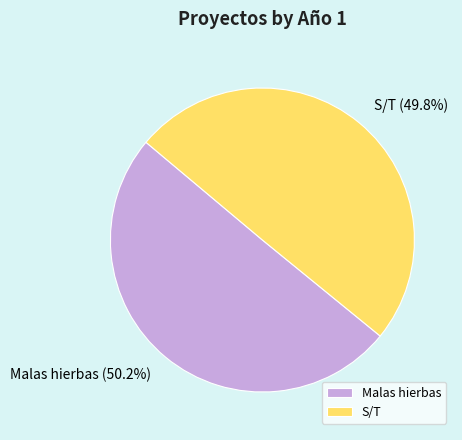

What is the total percentage of Malas hierbas and S/T?

100.0%